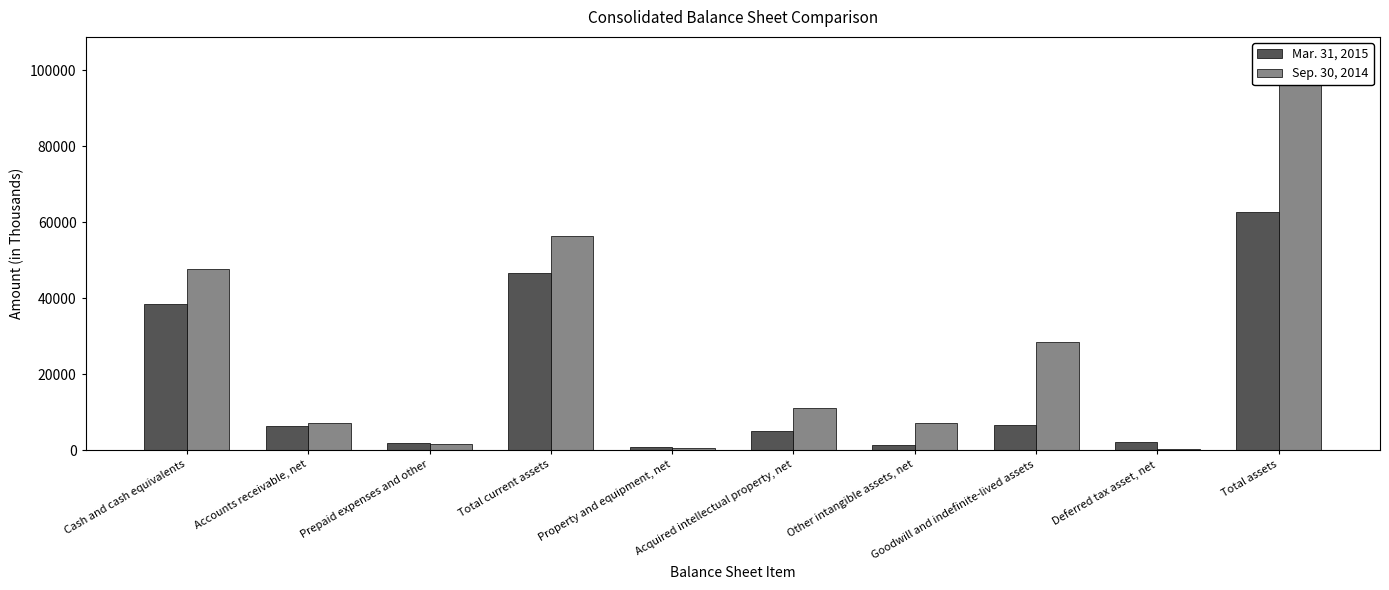

Between Other intangible assets, net and Acquired intellectual property, net, which is larger?

Acquired intellectual property, net